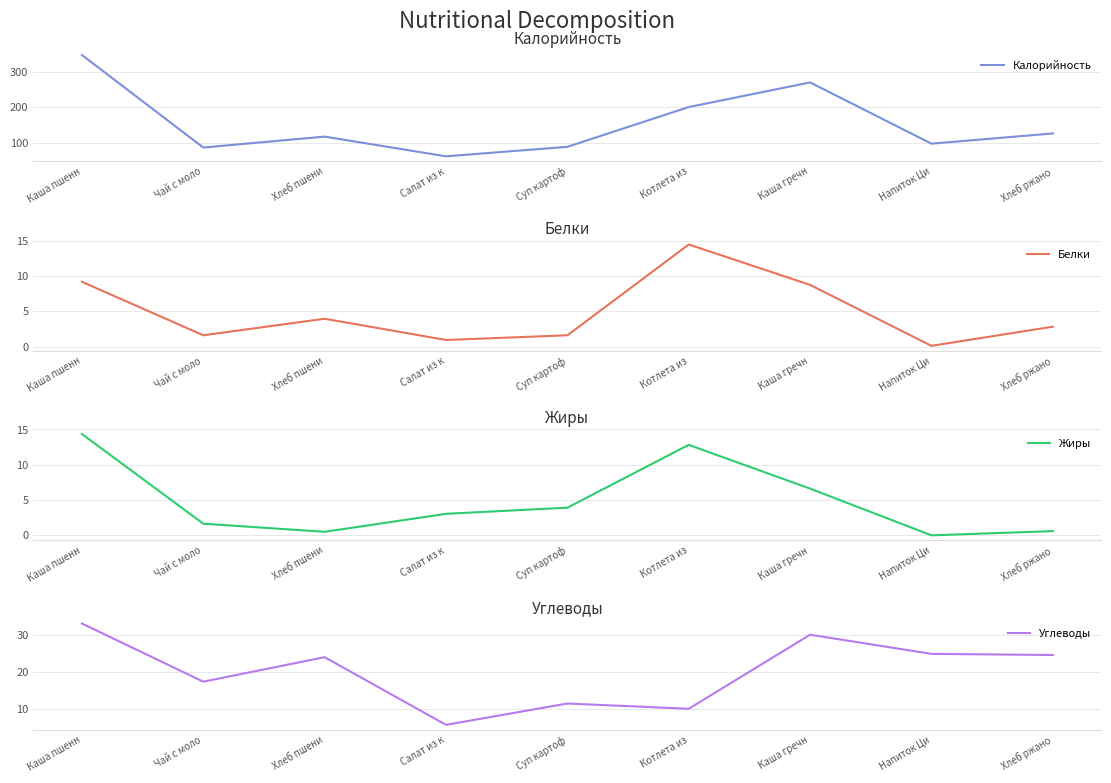

At which category does Калорийность reach its first local valley?

Чай с моло